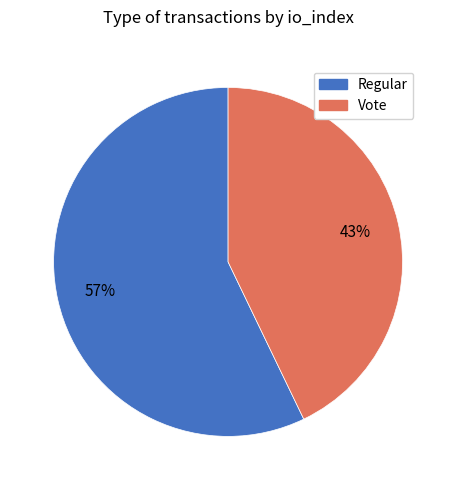

Rank the categories by value from highest to lowest.

Regular, Vote